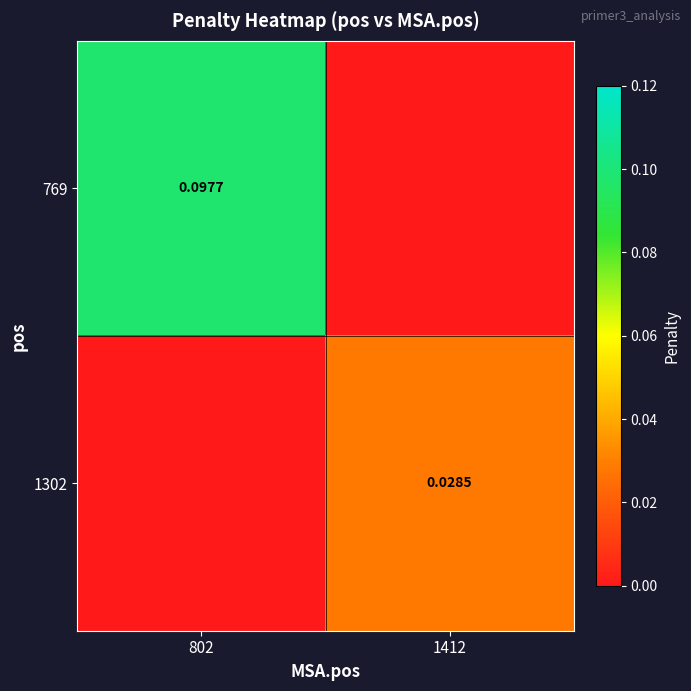

Is the value of 769 at 802 greater than the value of 1302 at 802?

Yes